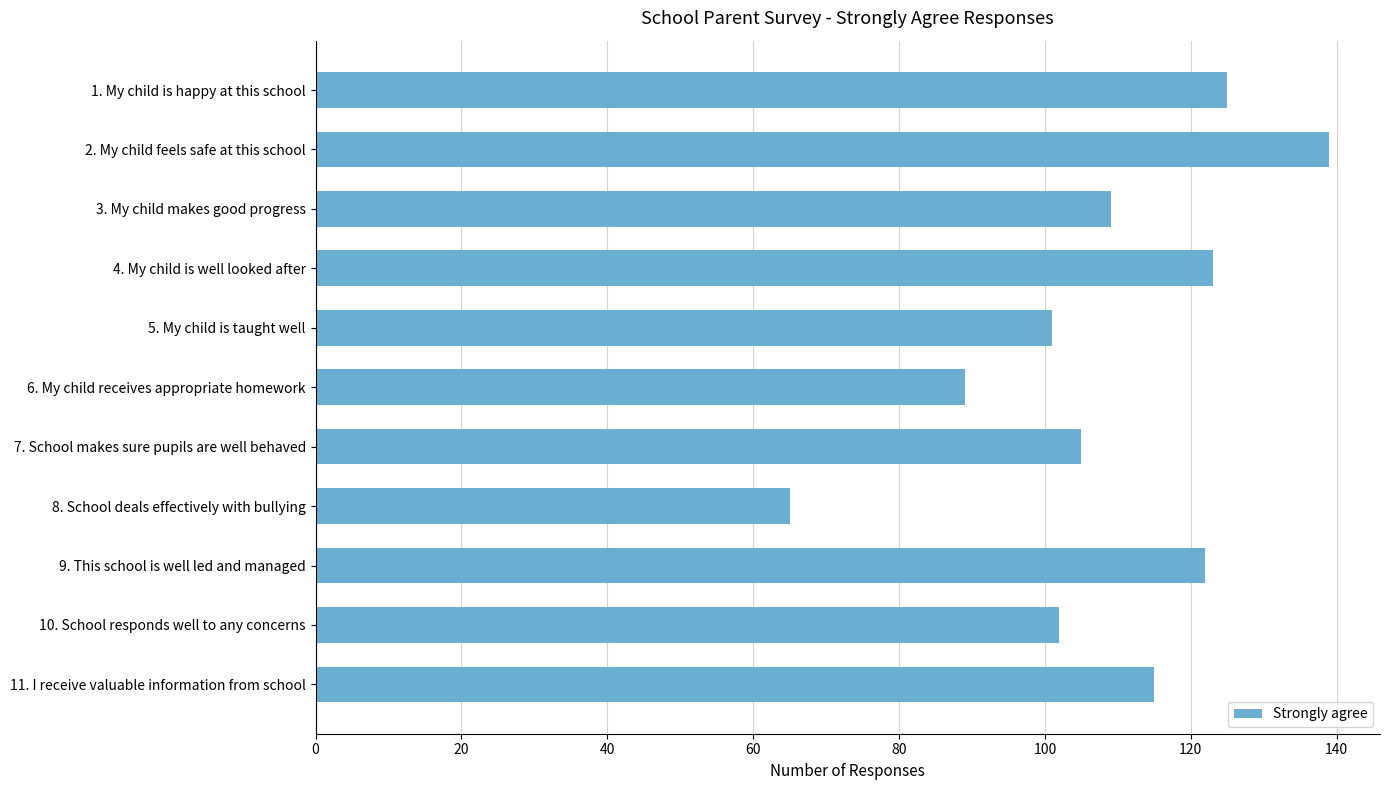

Reading bottom to top, extract all data points from this chart.

11. I receive valuable information from school=115	10. School responds well to any concerns=102	9. This school is well led and managed=122	8. School deals effectively with bullying=65	7. School makes sure pupils are well behaved=105	6. My child receives appropriate homework=89	5. My child is taught well=101	4. My child is well looked after=123	3. My child makes good progress=109	2. My child feels safe at this school=139	1. My child is happy at this school=125